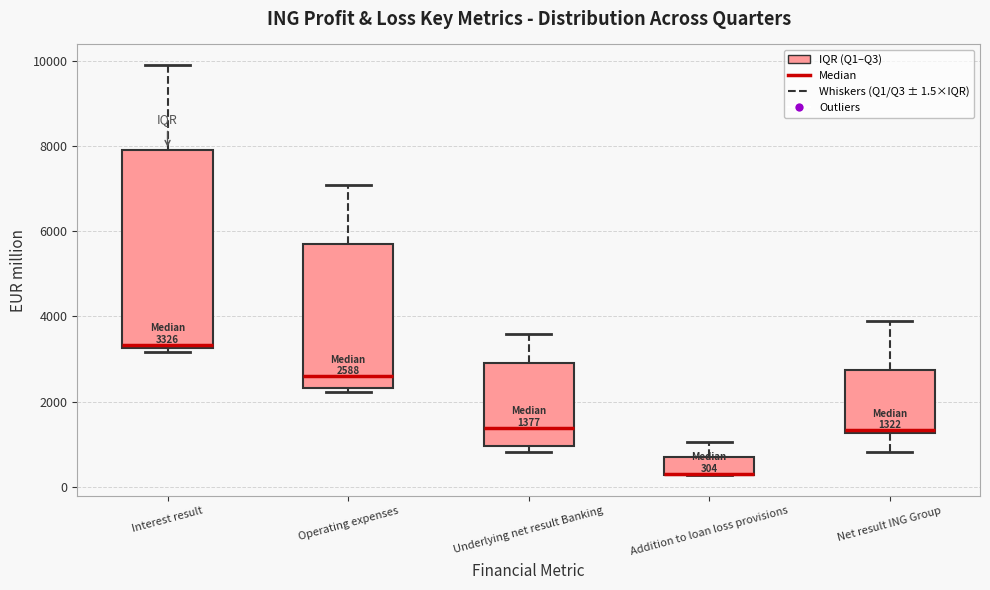

Which box is the tallest, from its lower edge to its upper edge?

Interest result